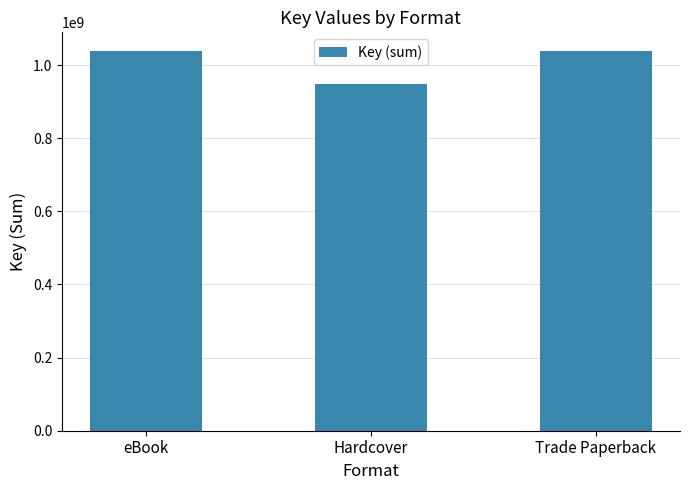

How many categories are shown in the chart?

3